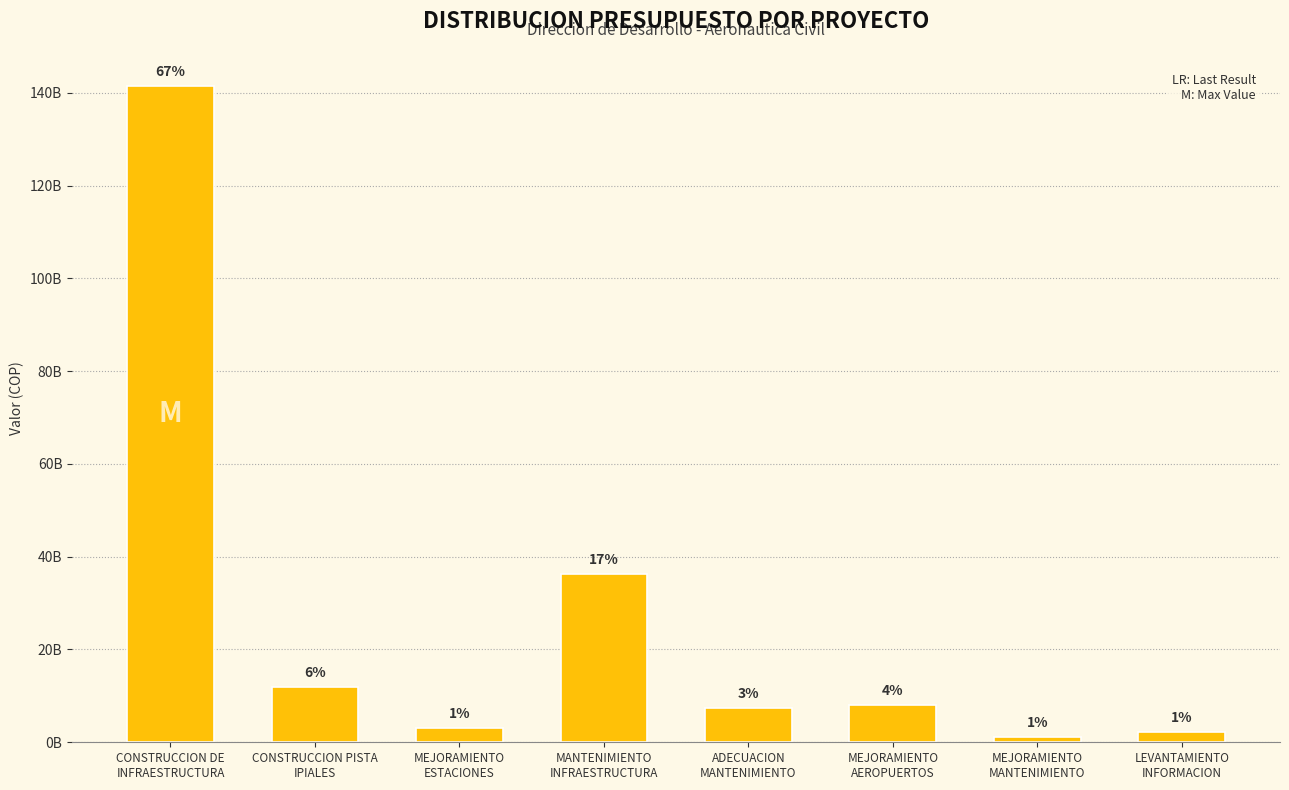

Does the chart contain any negative values?

No